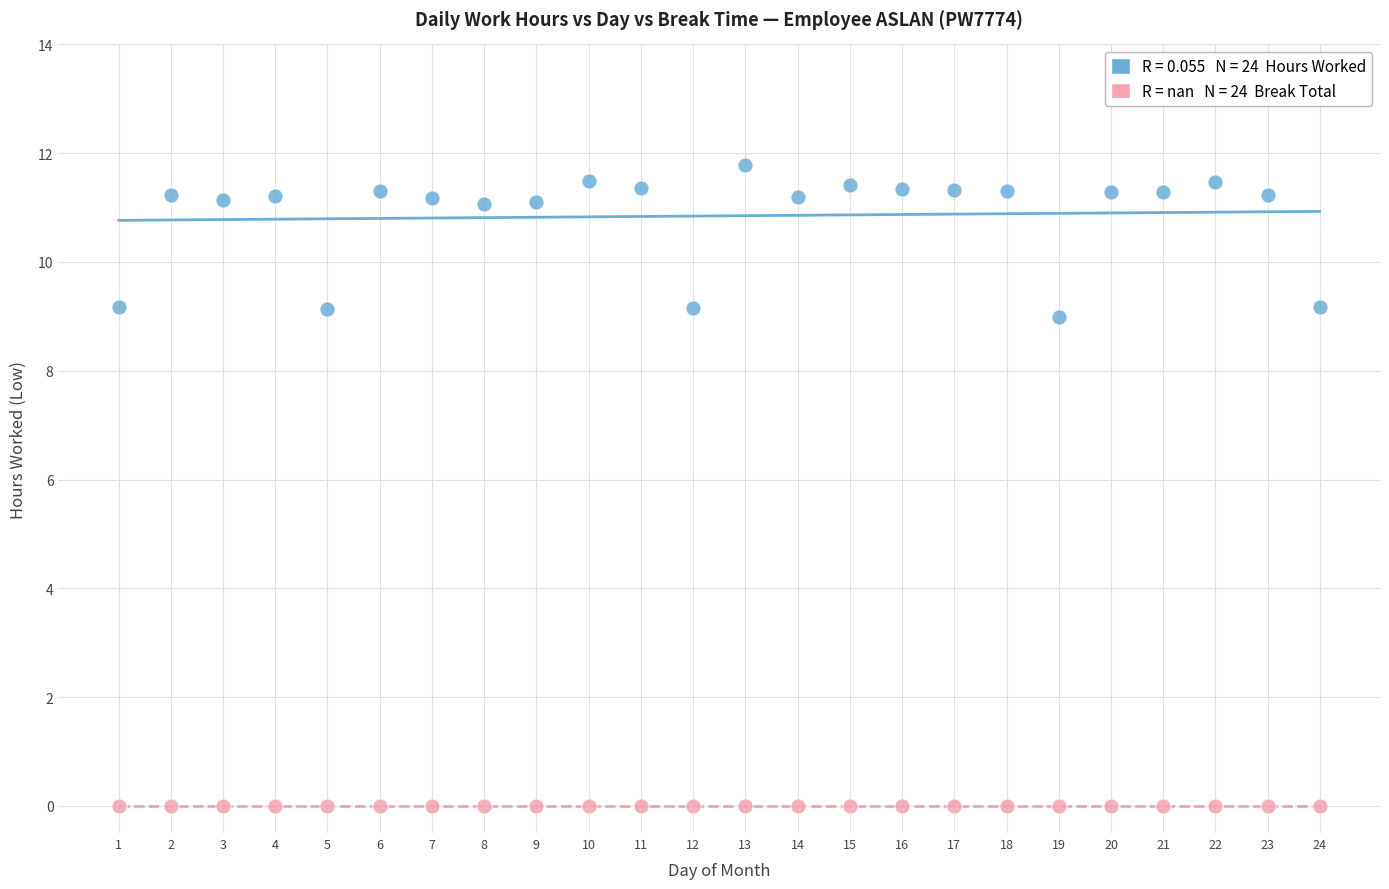

Across all series, what Y value is closest to 5?

9.0